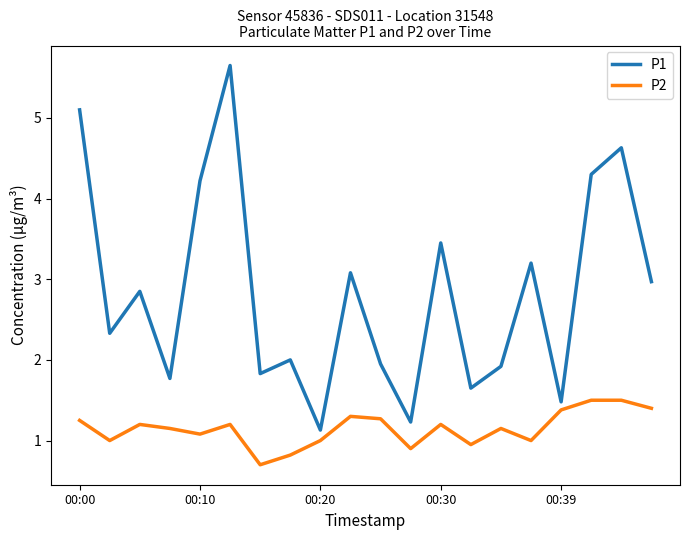

True or false: P2 and P1 cross at least once.

False